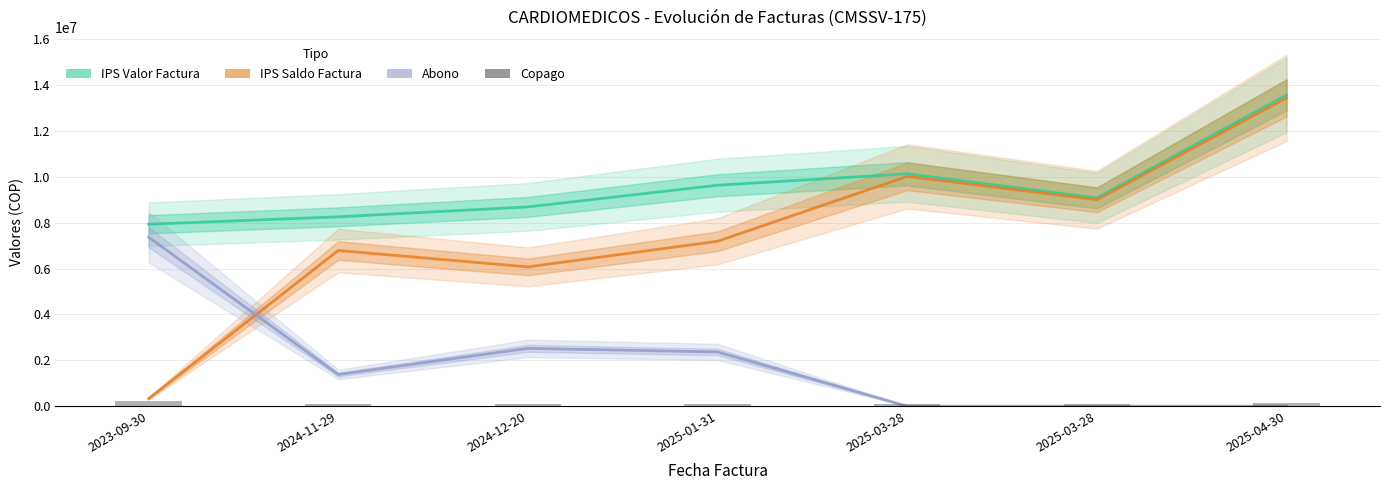

At how many categories does at least one series exceed 8109798?

6